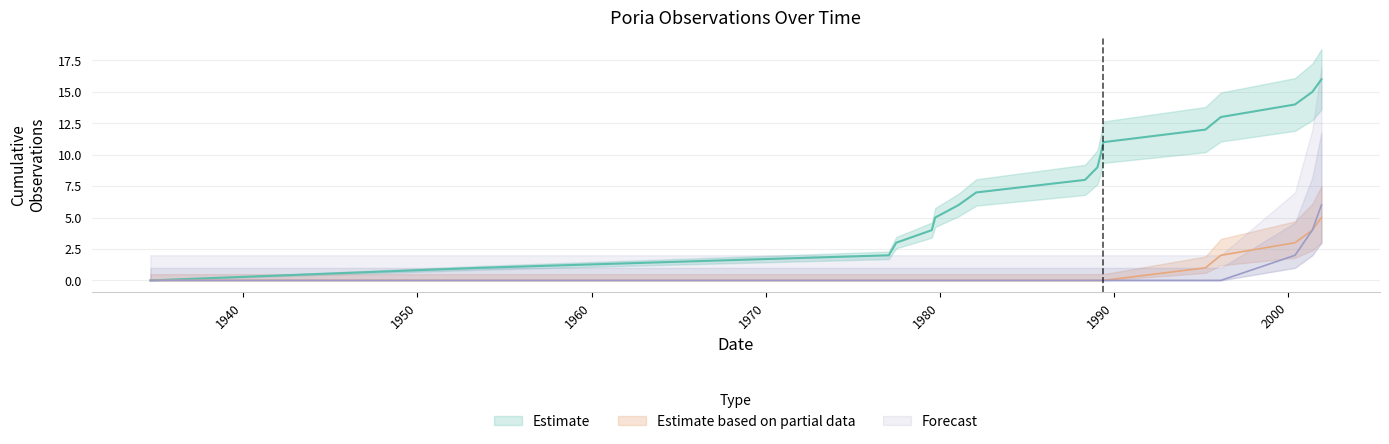

At 1934-09-01, list the series in order from smallest to largest.

Estimate, Estimate based on partial data, Forecast